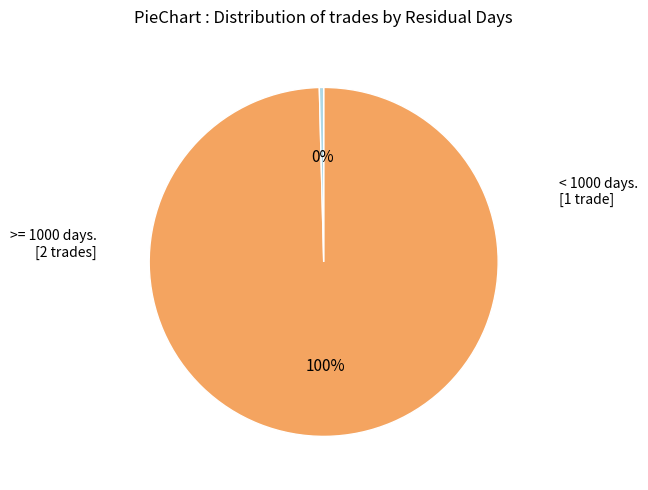

To the nearest percent, what is the average slice percentage?

50%